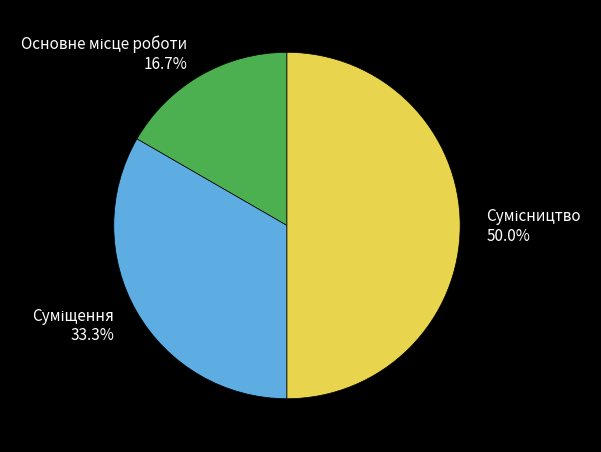

Count the number of slices in the pie.

3